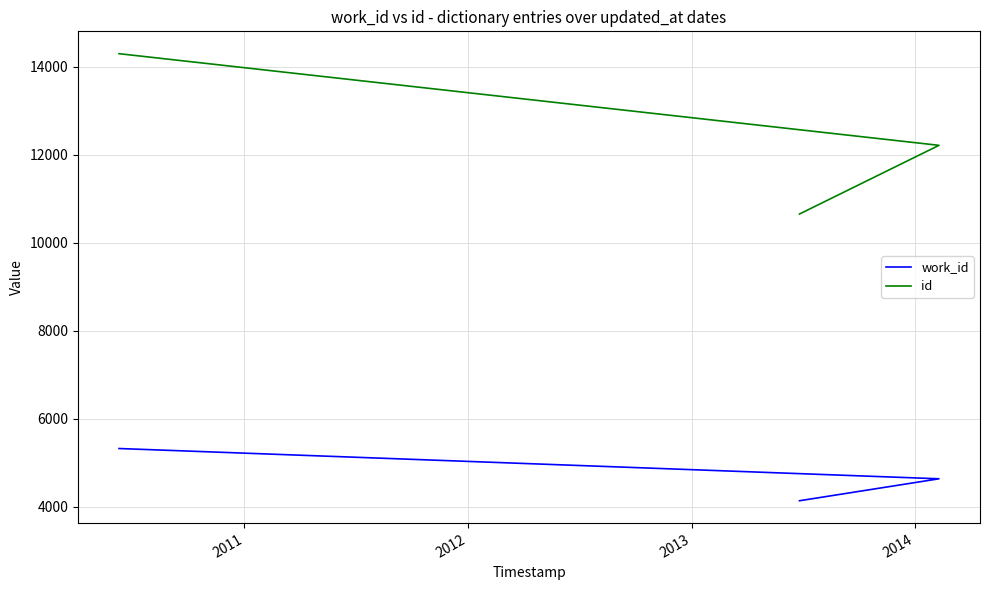

What is the difference between the maximum and minimum values in the id series?

3644